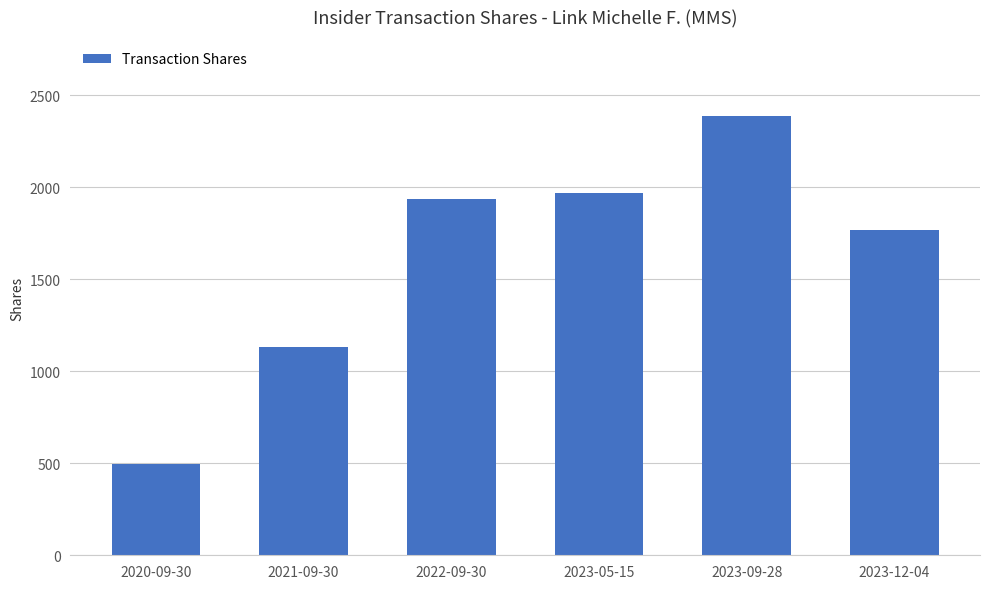

What is the ratio of the value at 2021-09-30 to the value at 2023-05-15?

0.6